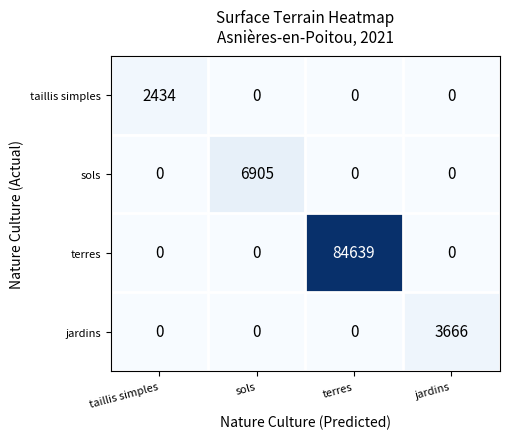

Rank the series by their maximum value, from lowest to highest.

taillis simples, jardins, sols, terres